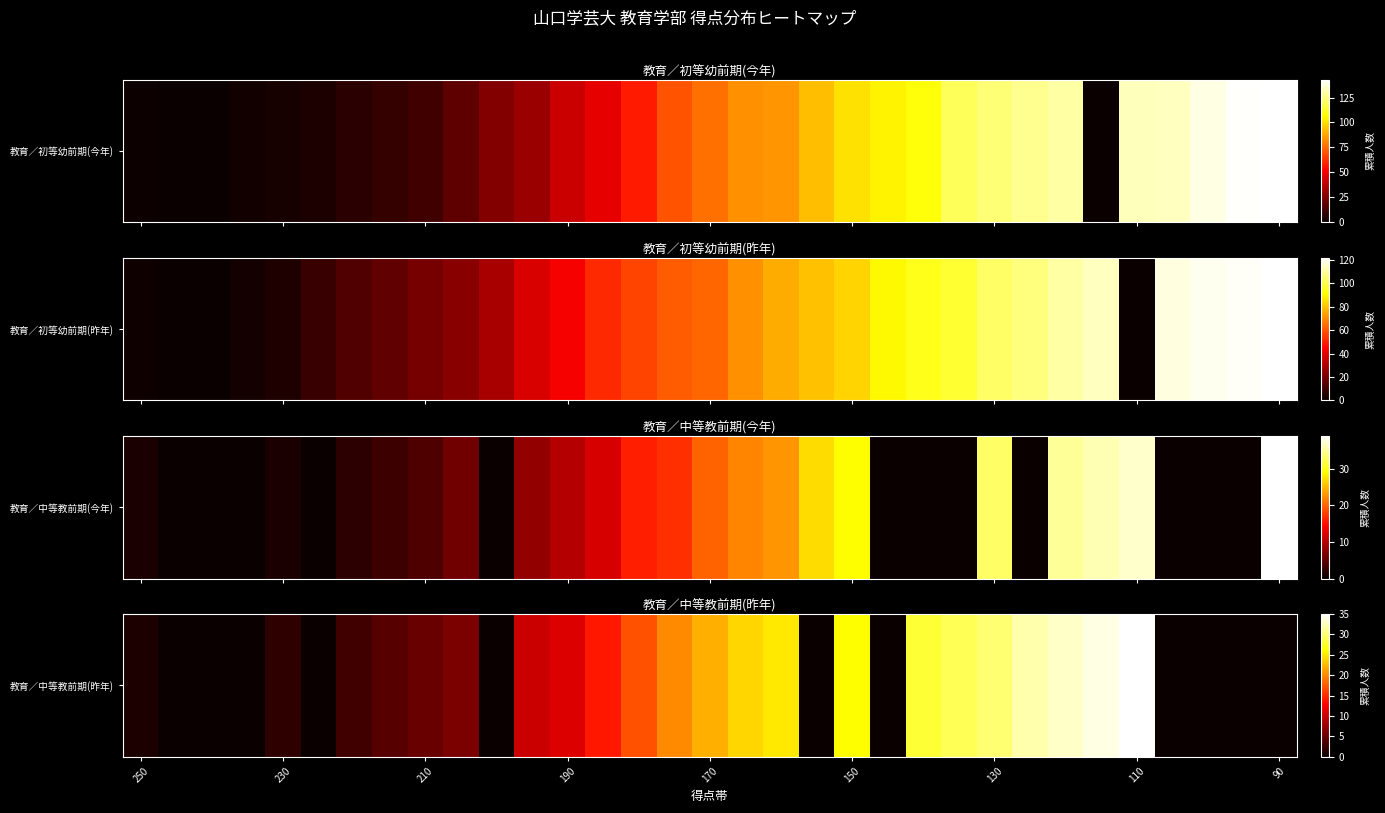

True or false: the data shows 24 at 17.

True